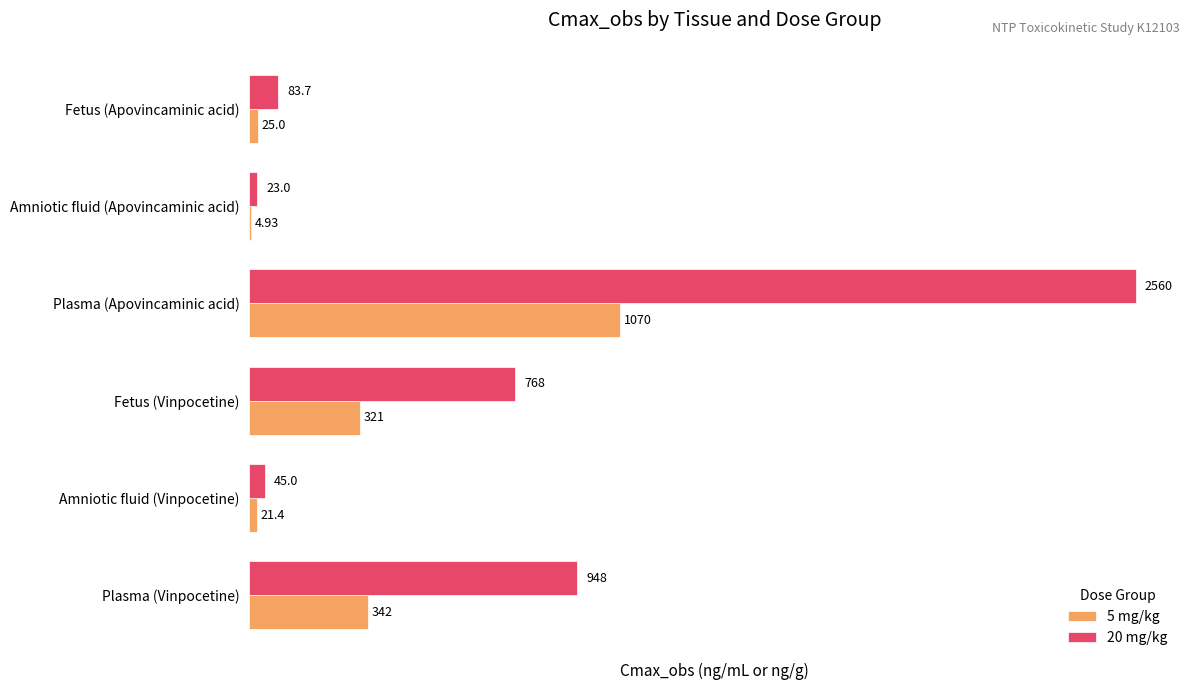

At which label is 5 mg/kg closest to 537?

Plasma (Vinpocetine)